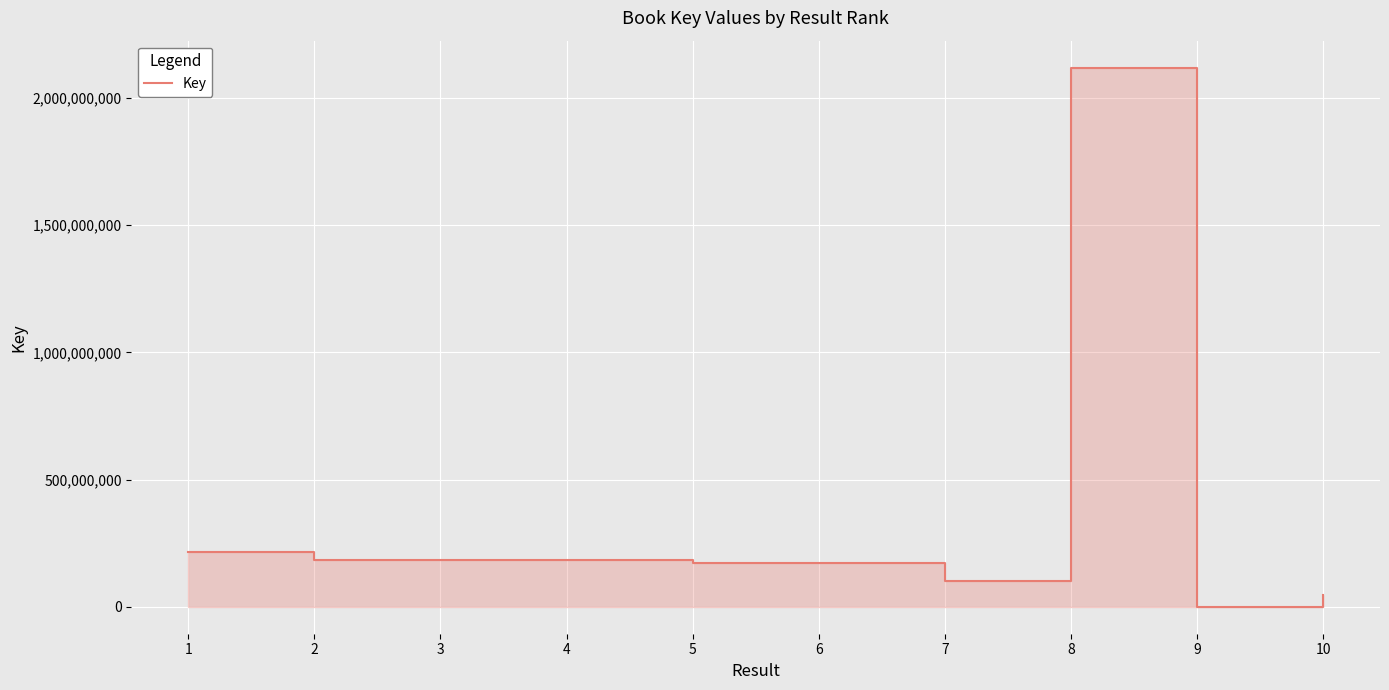

What is the sum of the values at 10 and 4?

230331293